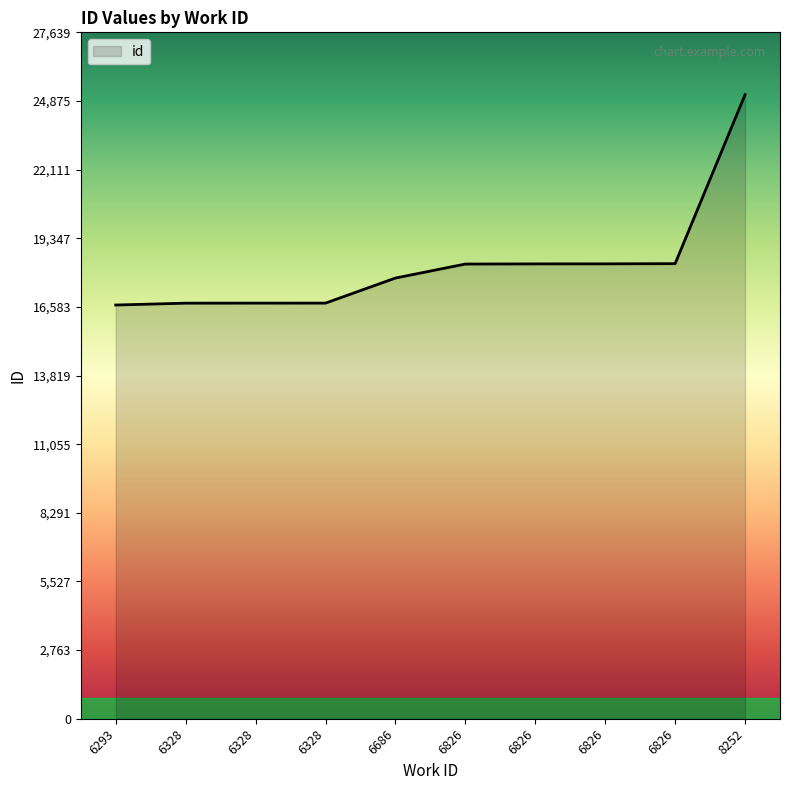

What is the smallest value displayed?

16659